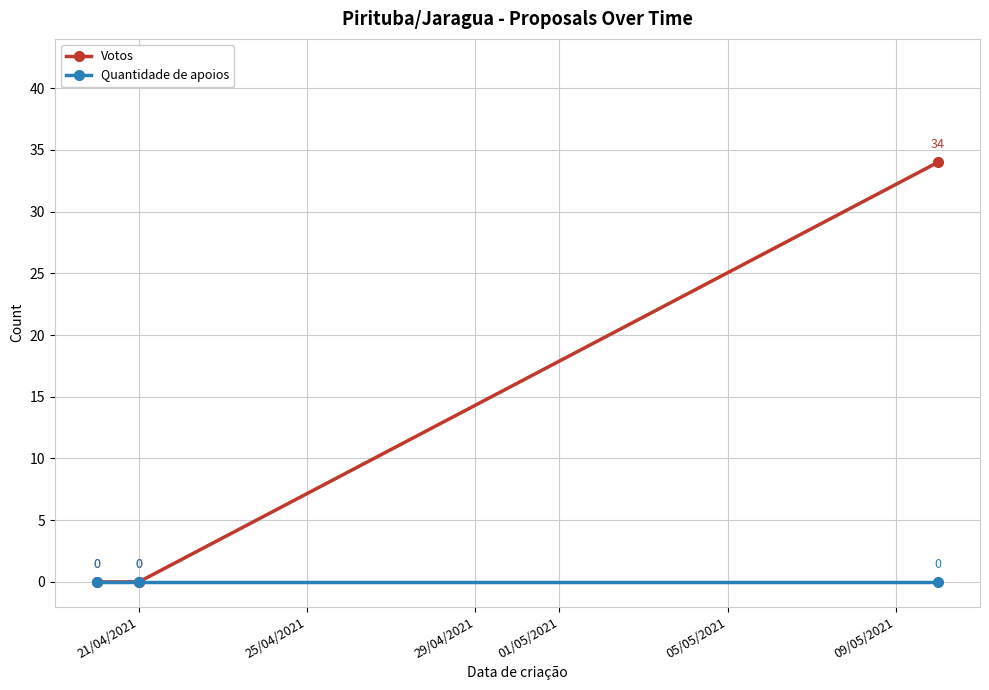

How many lines are shown in the chart?

2